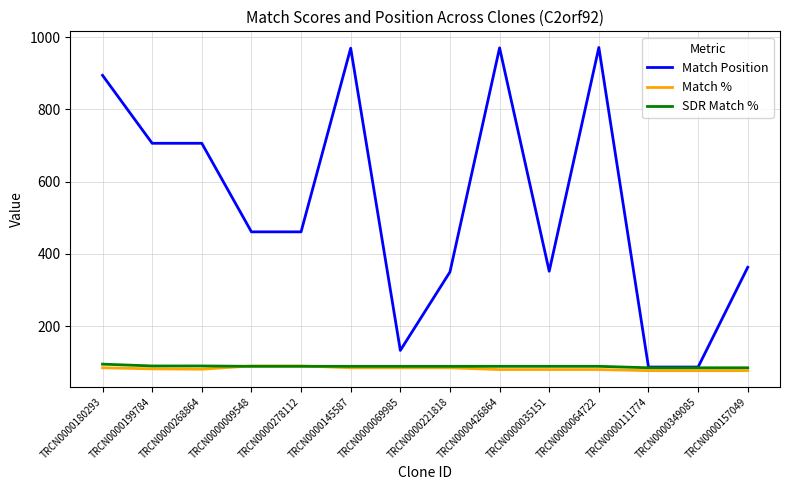

Does the chart have visible grid lines?

Yes